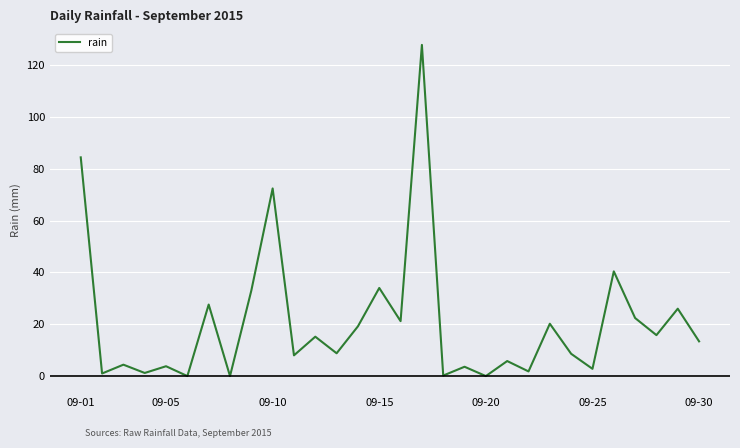

Count the number of values greater than 13.

15